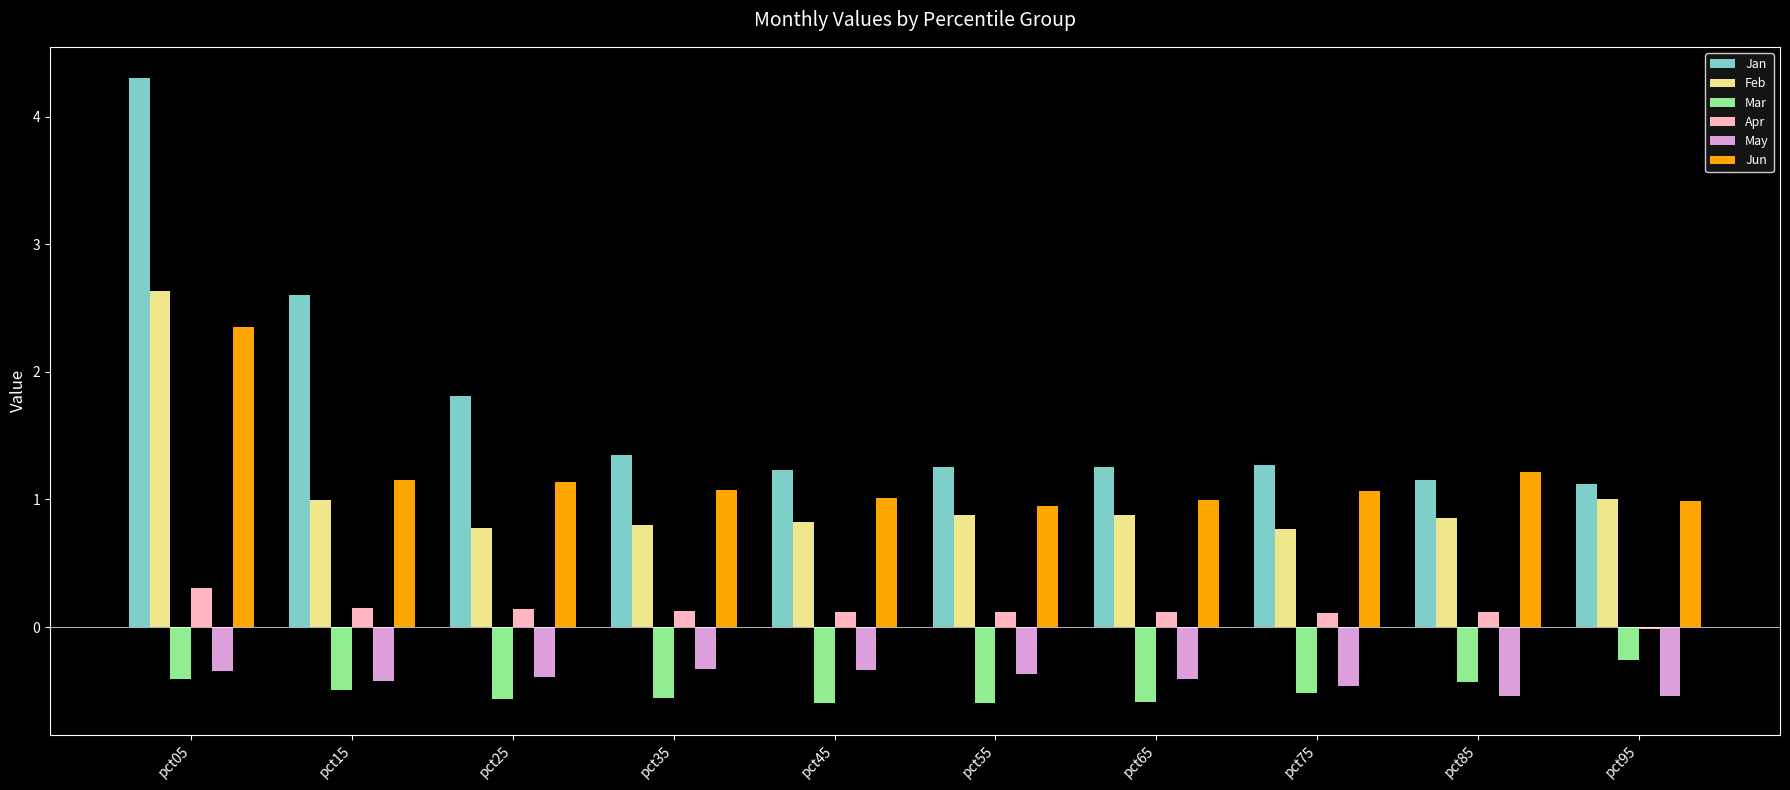

What is the sum of all Apr values?

1.3